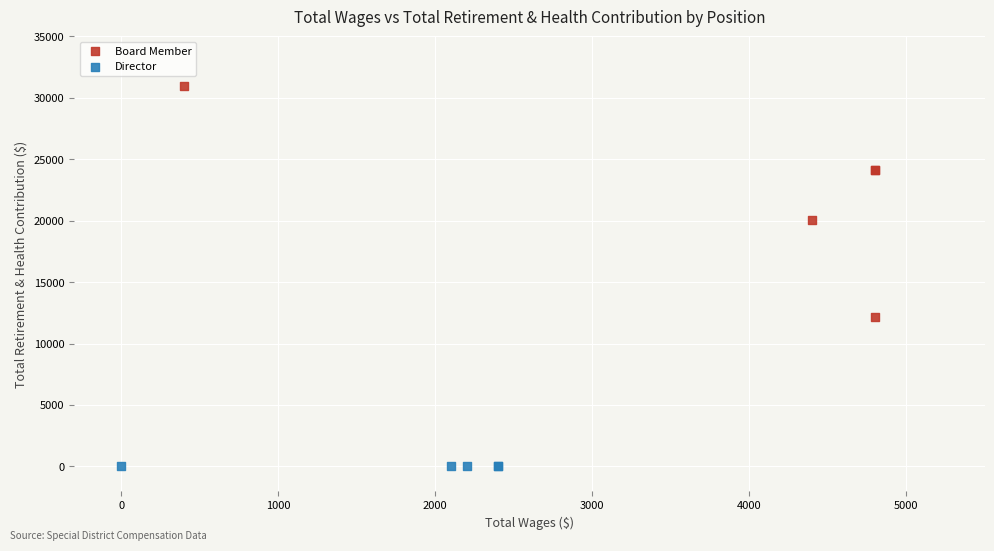

Which series reaches the maximum Y coordinate?

Board Member